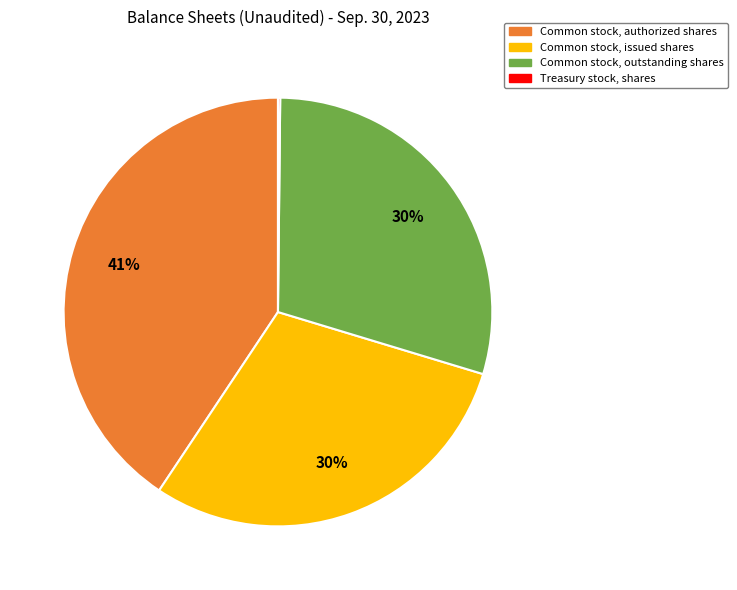

Is there a majority slice in this chart?

No